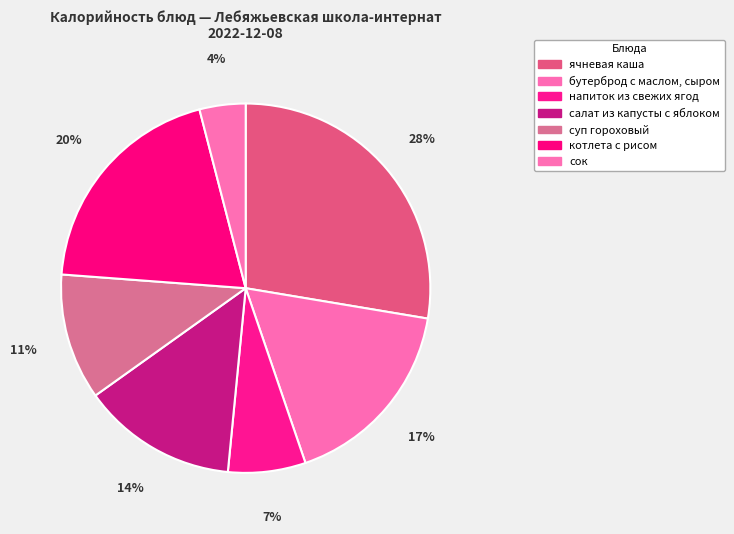

Which category has the smallest portion of the pie?

сок